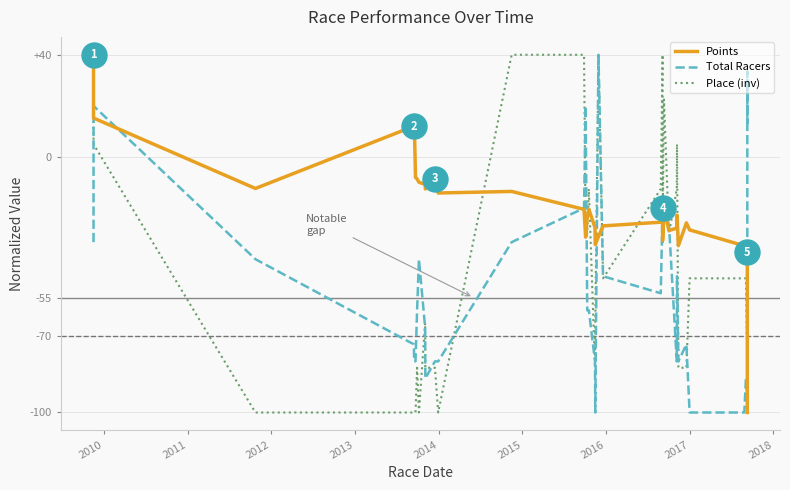

At how many categories does at least one series exceed 6?

13